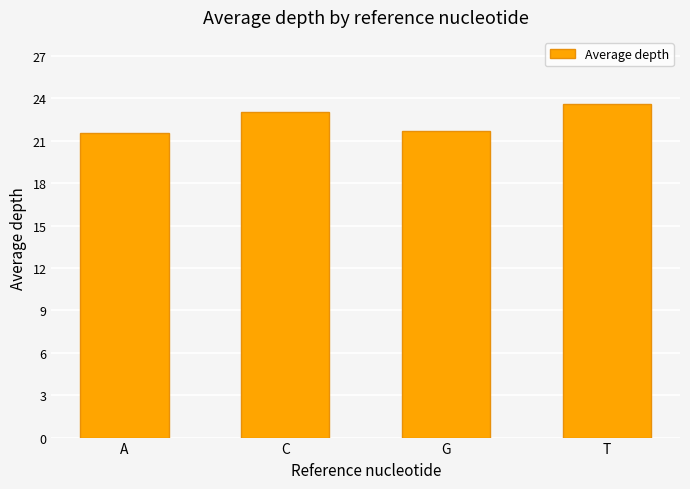

What is the label of the 4th bar from the left?

T